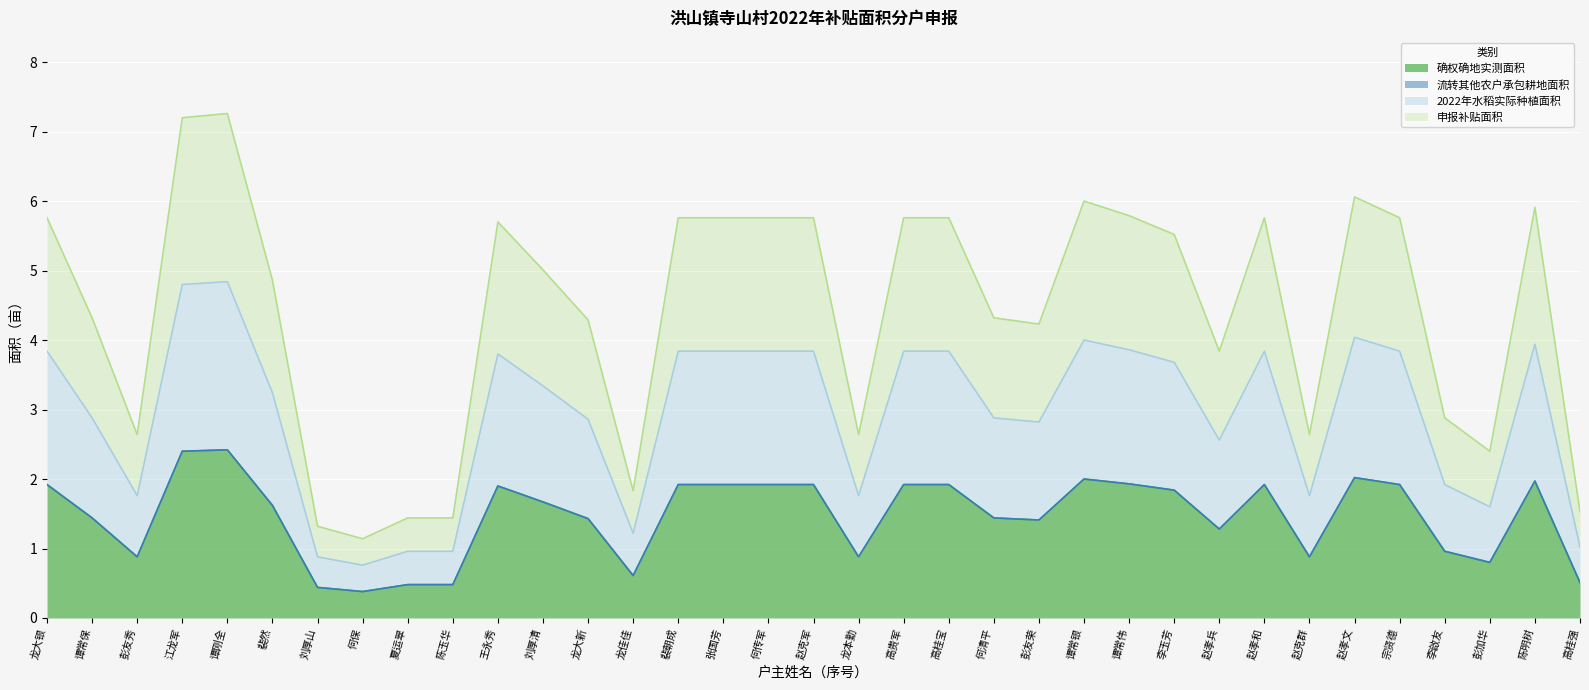

At which category does 2022年水稻实际种植面积 reach its first local valley?

彭友秀